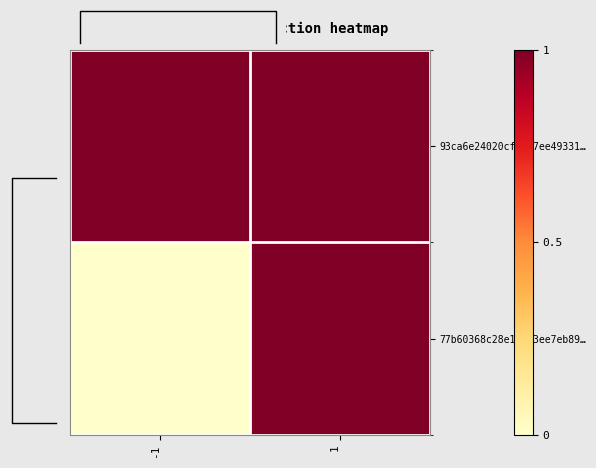

The 77b60368c28e14743ee7eb89… series shows 0 at -1. True or false?

True